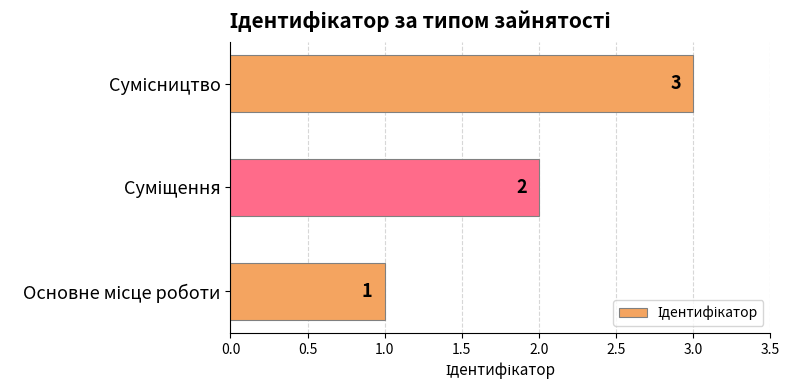

Count the values in the range 1 to 3.

3